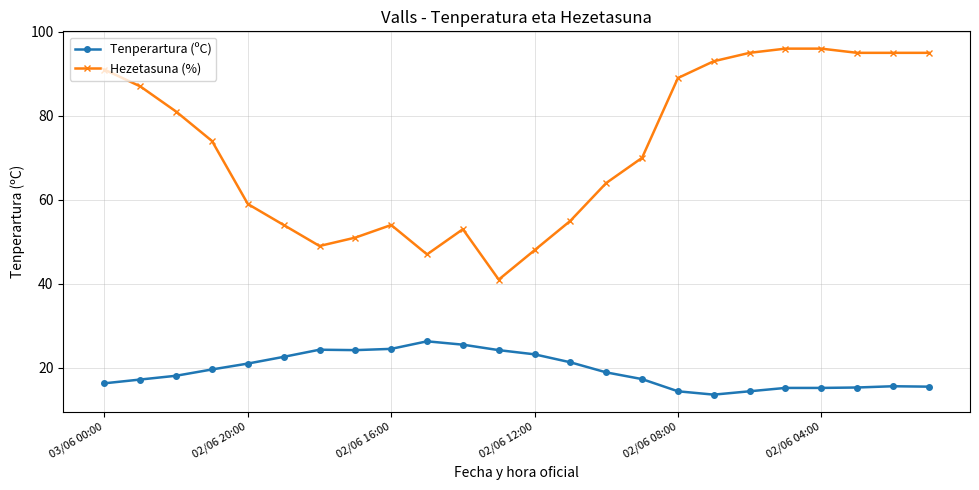

Rank the series by their average value, from highest to lowest.

Hezetasuna (%), Tenperartura (ºC)